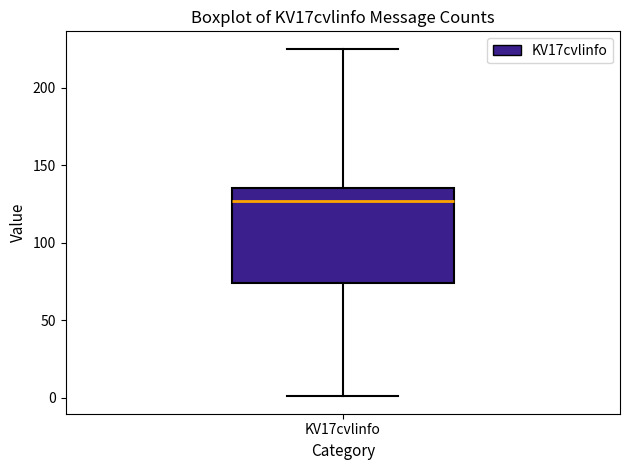

Transcribe this box plot: give where the median line is, the range the box spans, and where the two whiskers end, as read against the y-axis. The values are not printed on the chart, so give them approximately, as read against the axis.

median 125, box 75 to 135, whiskers 0 to 225